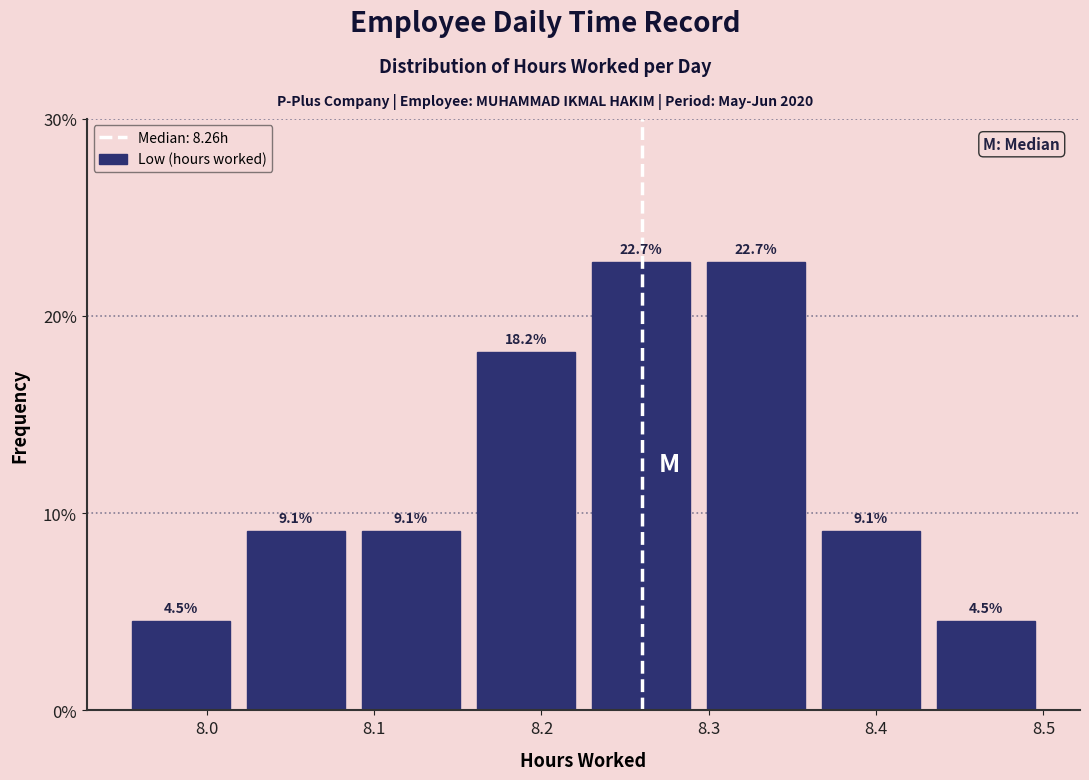

Reading left to right, list every bar in this chart as the range it spans on the x-axis followed by its height. The bar edges are not printed on the chart, so give them approximately, as read against the axis.

7.95 to 8.02: 4.5
8.02 to 8.09: 9.1
8.09 to 8.16: 9.1
8.16 to 8.23: 18.2
8.23 to 8.29: 22.7
8.29 to 8.36: 22.7
8.36 to 8.43: 9.1
8.43 to 8.50: 4.5